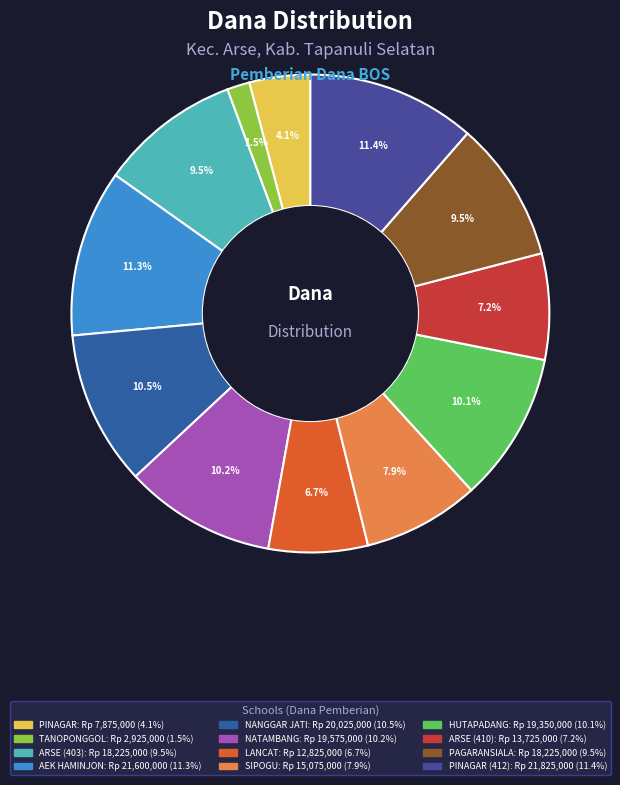

Which category has the biggest portion of the pie?

SDN NO. 100412 PINAGAR